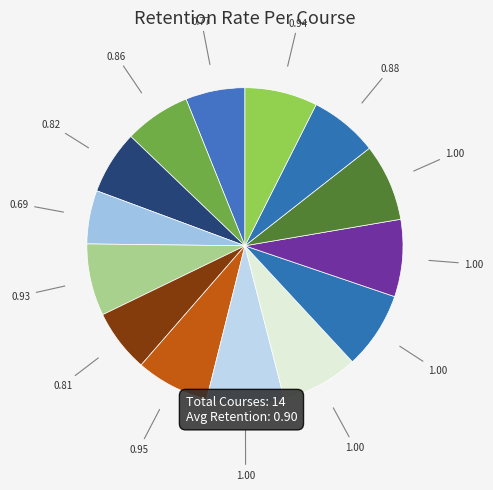

How many segments does this pie chart have?

14